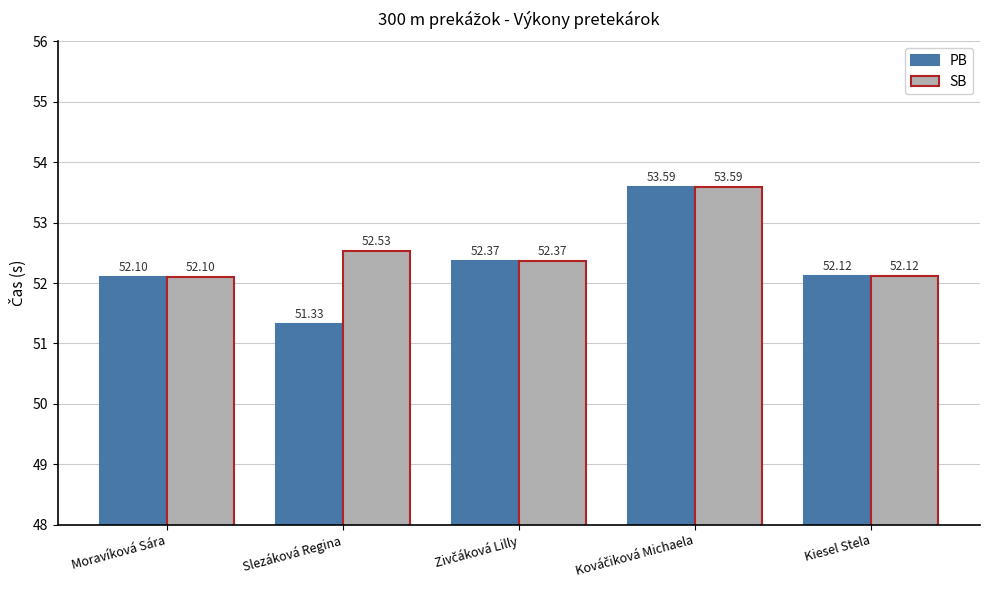

True or false: PB has a value of 51.3 at Slezáková Regina.

True